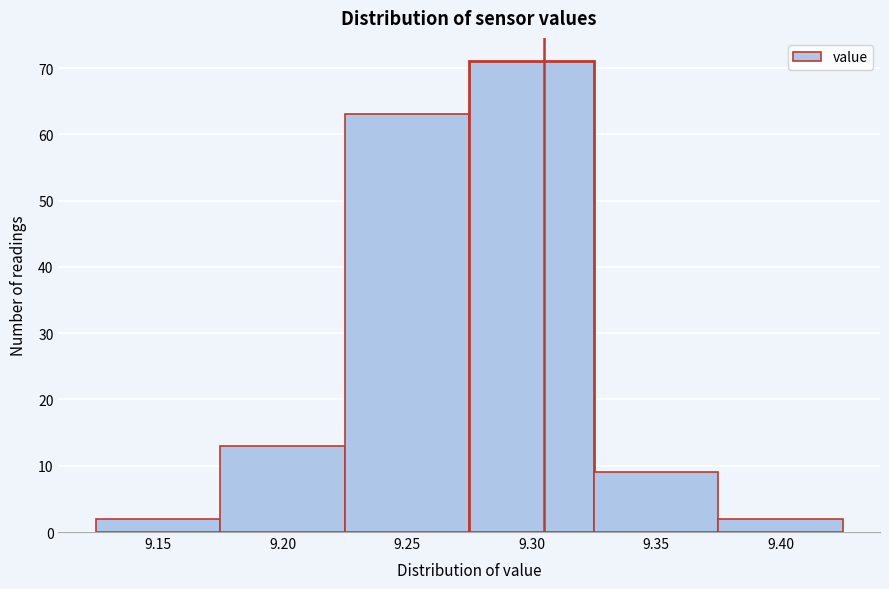

Reading left to right, list all the values displayed in this chart.

9.15=2	9.20=13	9.25=63	9.30=71	9.35=9	9.40=2